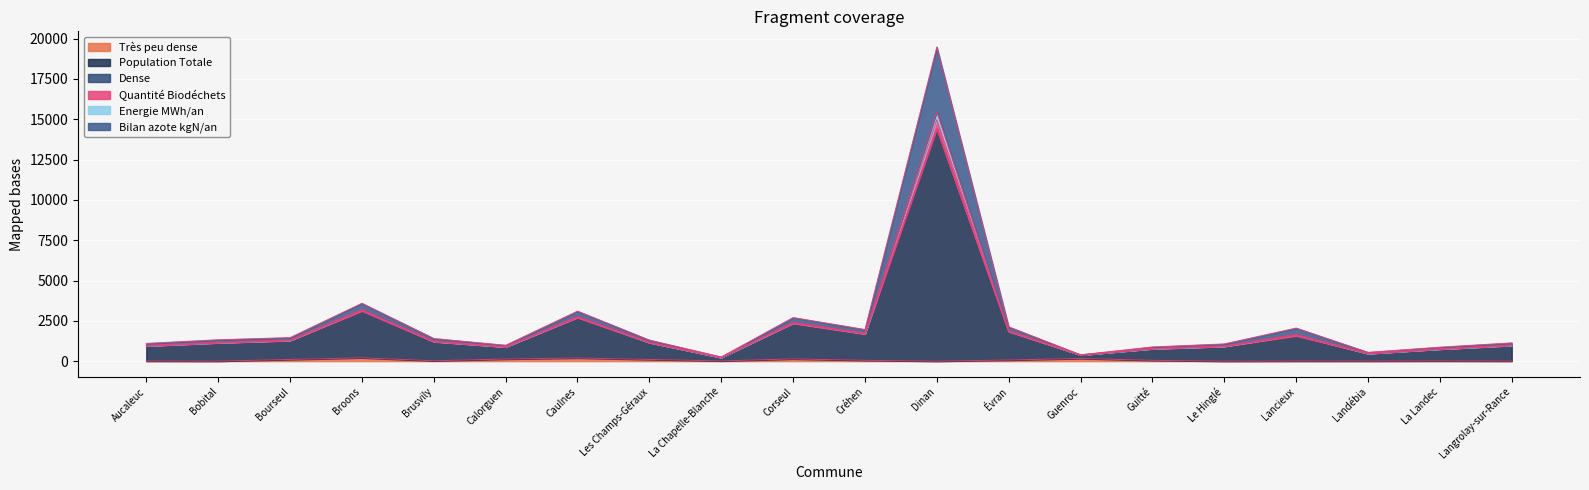

At which category is the sum across all series the highest?

Dinan